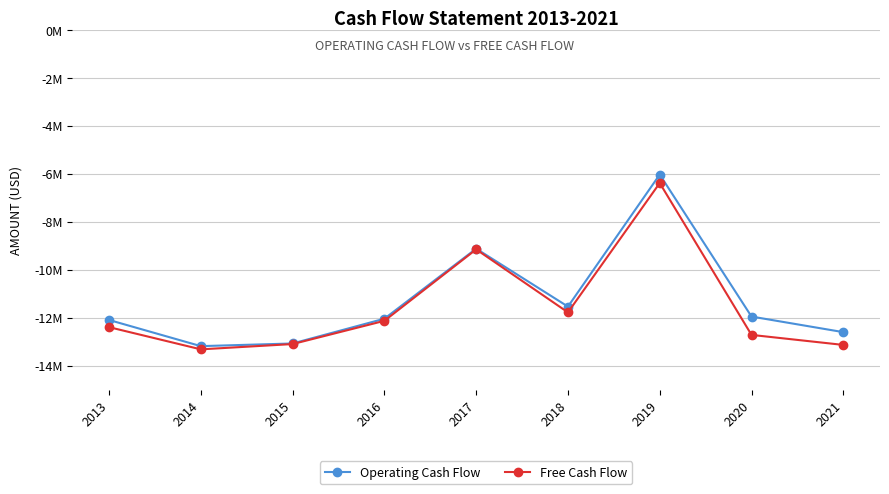

What is the highest value of the Operating Cash Flow series?

-6032000